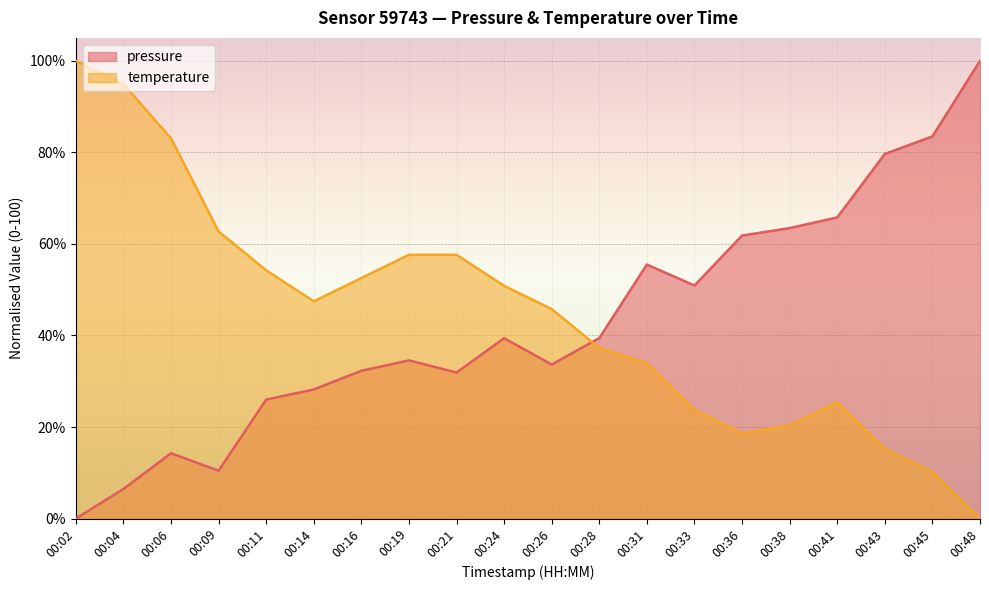

Where is pressure nearest to the value 50?

00:33